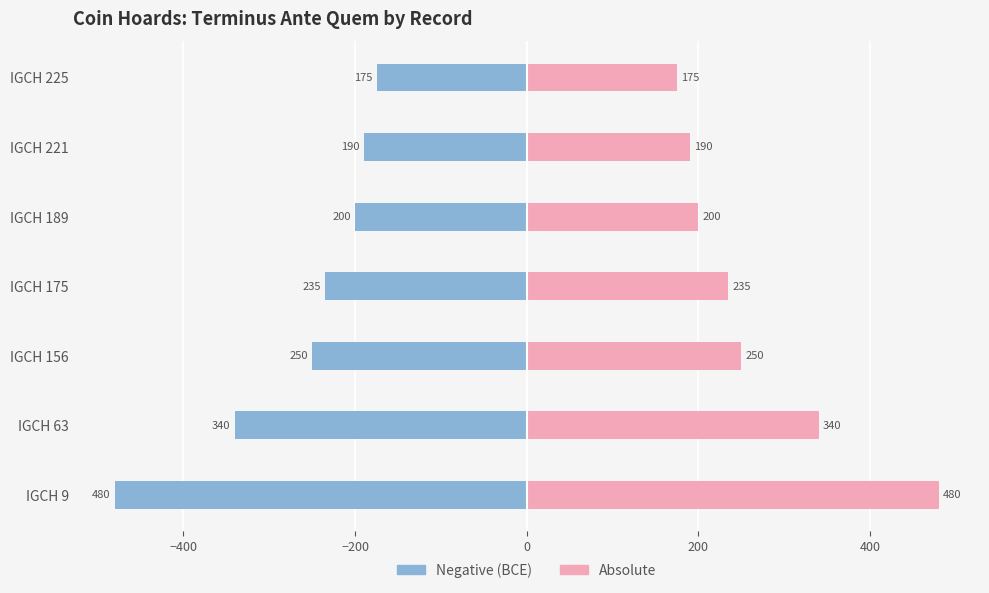

Does the chart contain any negative values?

Yes